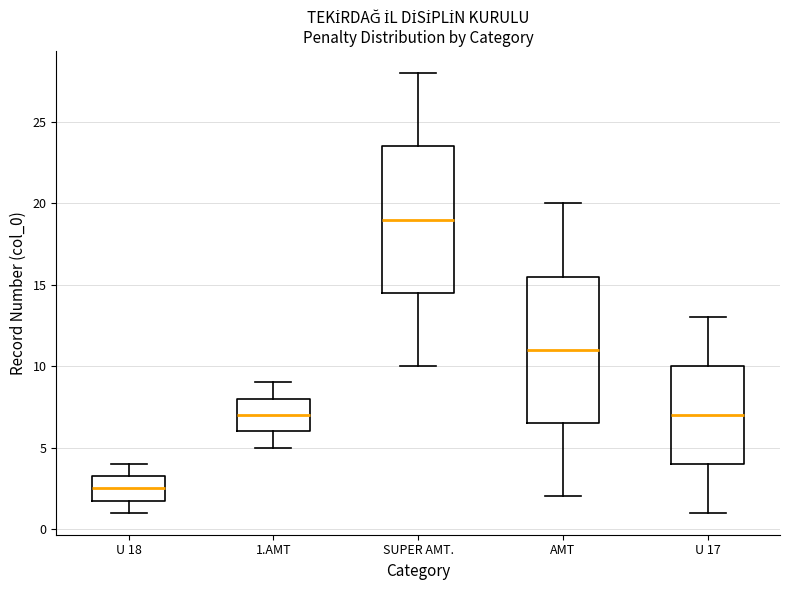

Where does the lower whisker of the box for SUPER AMT. end on the y-axis? The values are not printed on the chart, so give them approximately, as read against the axis.

10.0